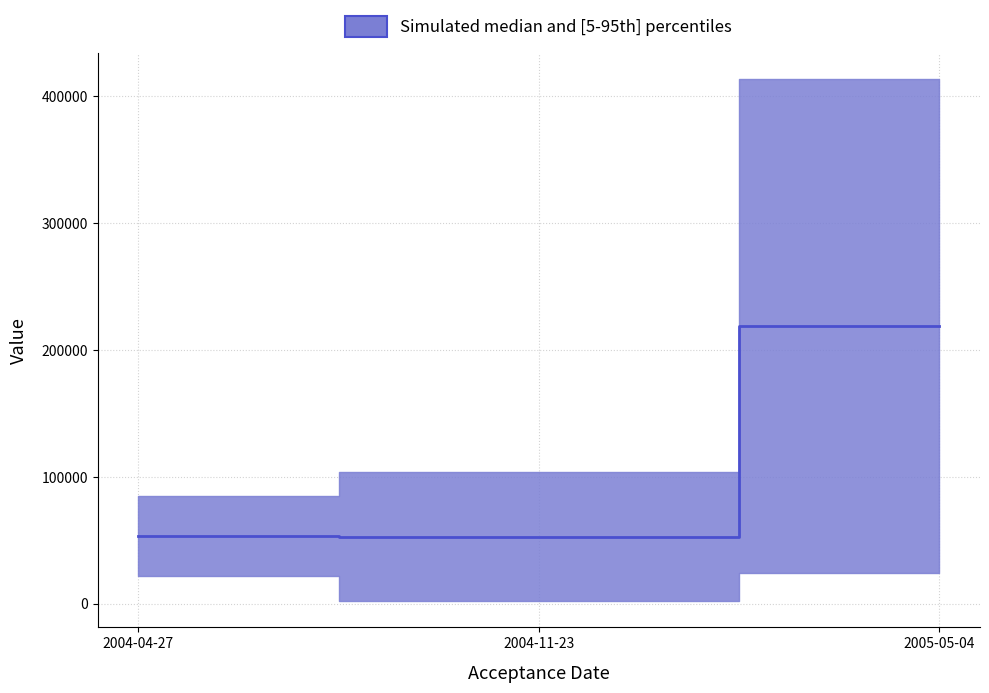

True or false: the data shows 71190.8 at 2004-11-23.

False